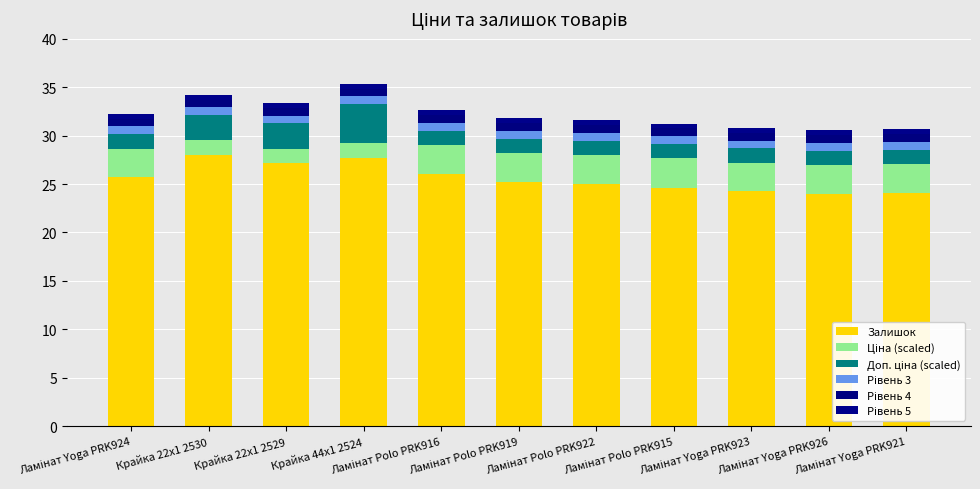

How many data points does each series have?

11